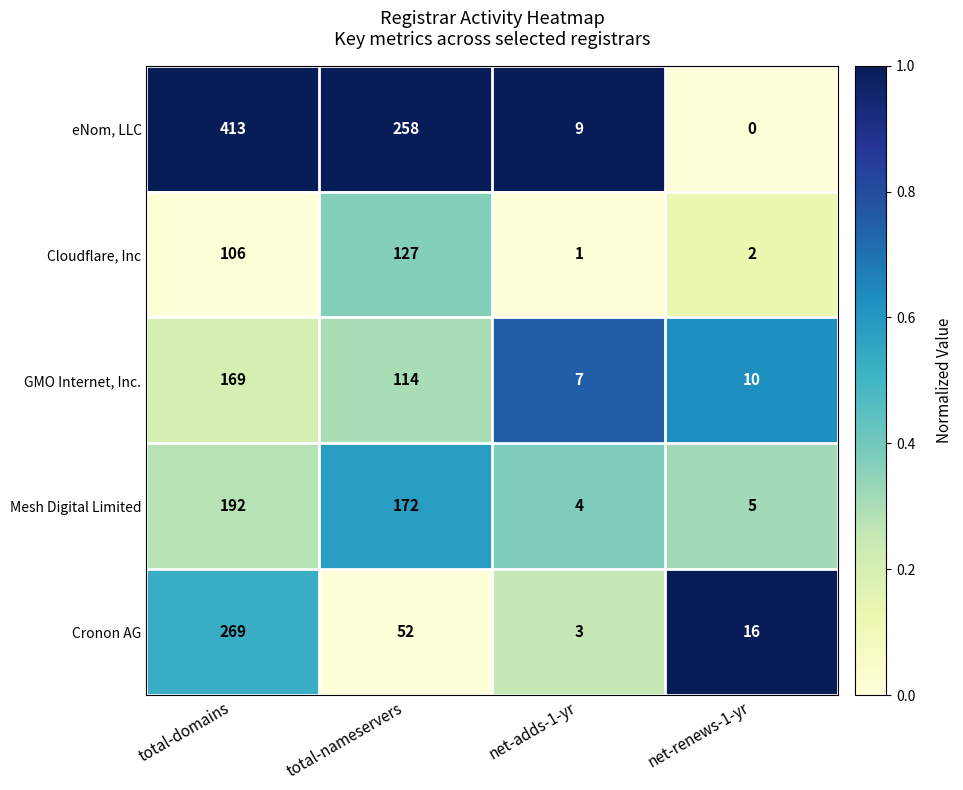

Which category has the highest value in the Mesh Digital Limited series?

total-domains